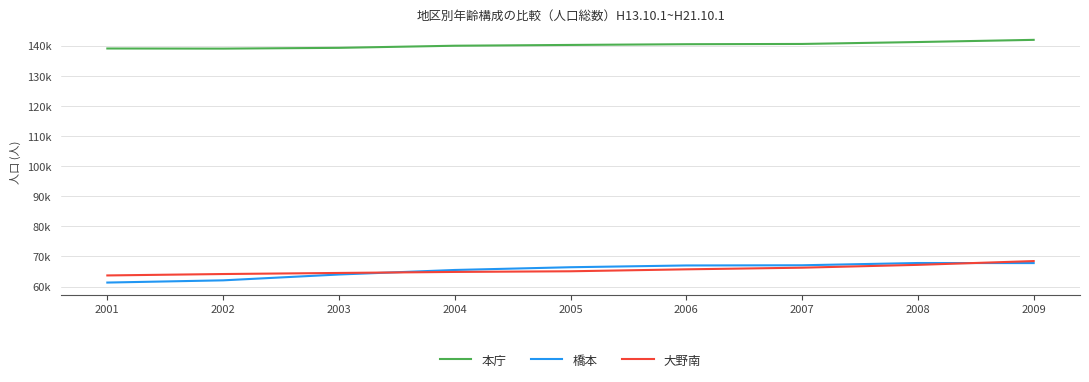

What is the total value across all series at 2003?

267851